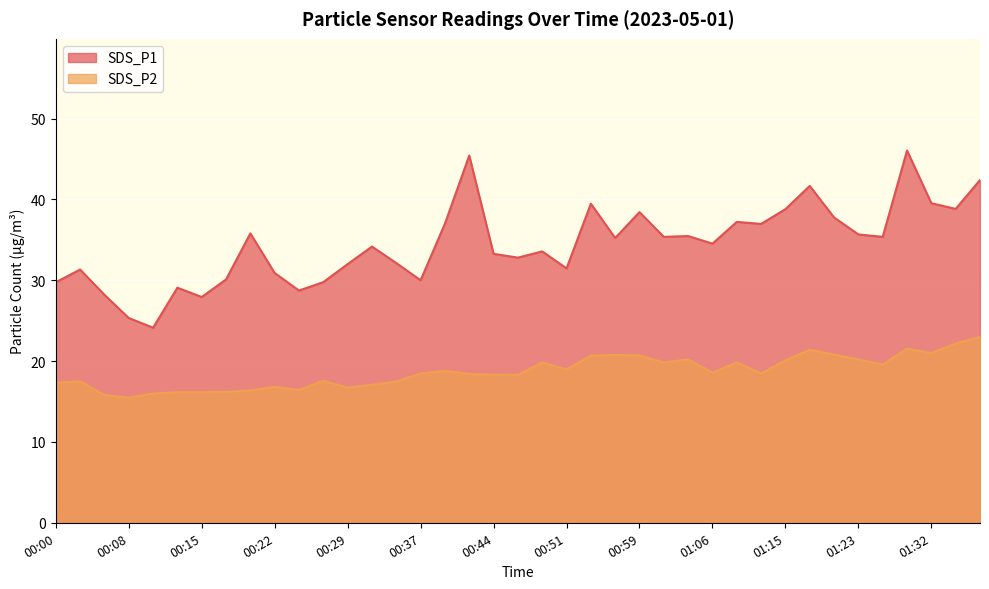

Where is SDS_P2 nearest to the value 19?

00:51